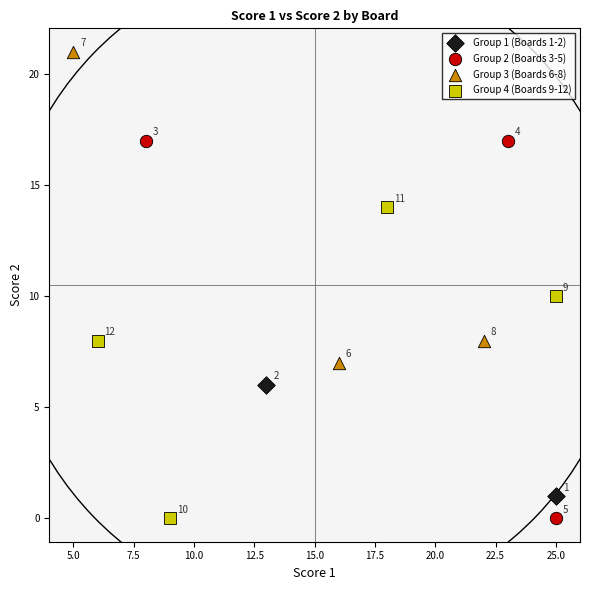

What are all the series names shown in the legend?

Group 1 (Boards 1-2), Group 2 (Boards 3-5), Group 3 (Boards 6-8), Group 4 (Boards 9-12)